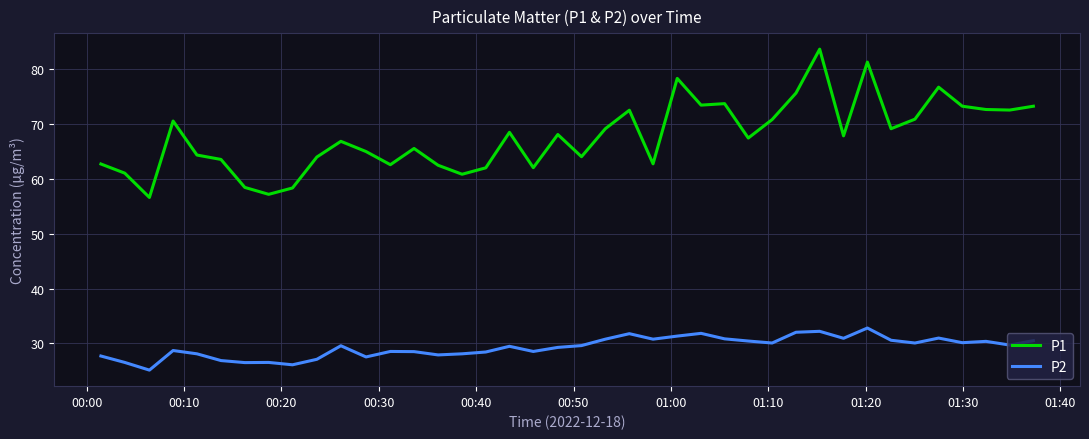

True or false: P2 and P1 cross at least once.

False